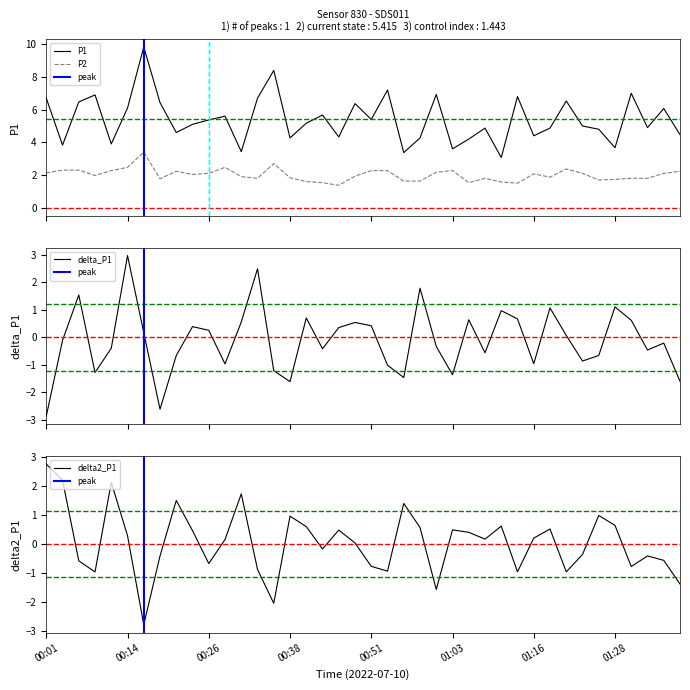

Reading right to left, list all the values displayed in this chart.

P1: 4.5	6.1	4.9	7.0	3.7	4.8	5.0	6.5	4.9	4.4	6.8	3.1	4.9	4.2	3.6	6.9	4.3	3.4	7.2	5.4	6.4	4.3	5.7	5.2	4.3	8.4	6.7	3.4	5.6	5.4	5.1	4.6	6.4	9.8	6.1	3.9	6.9	6.5	3.8	6.7
P2: 2.2	2.1	1.8	1.8	1.7	1.7	2.1	2.4	1.9	2.1	1.5	1.6	1.8	1.5	2.3	2.2	1.6	1.6	2.3	2.3	1.9	1.4	1.5	1.6	1.8	2.7	1.8	1.9	2.5	2.1	2.0	2.2	1.8	3.4	2.5	2.3	2.0	2.3	2.3	2.1